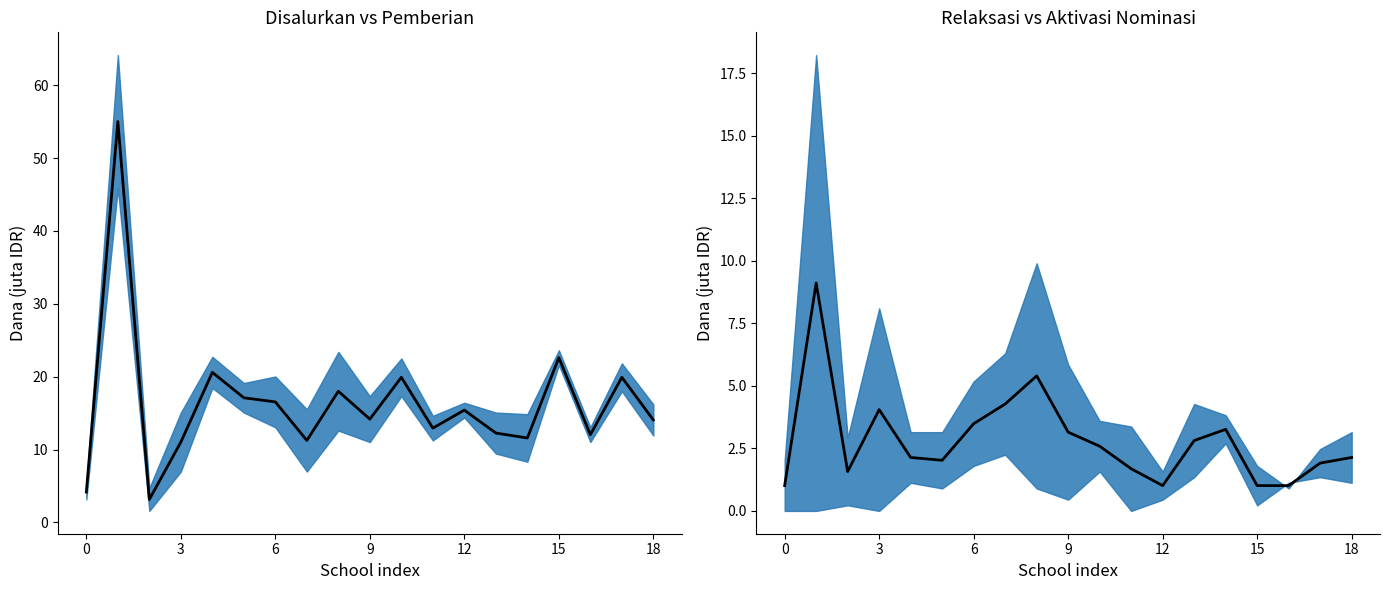

Is this an area chart (filled region under the line)?

No